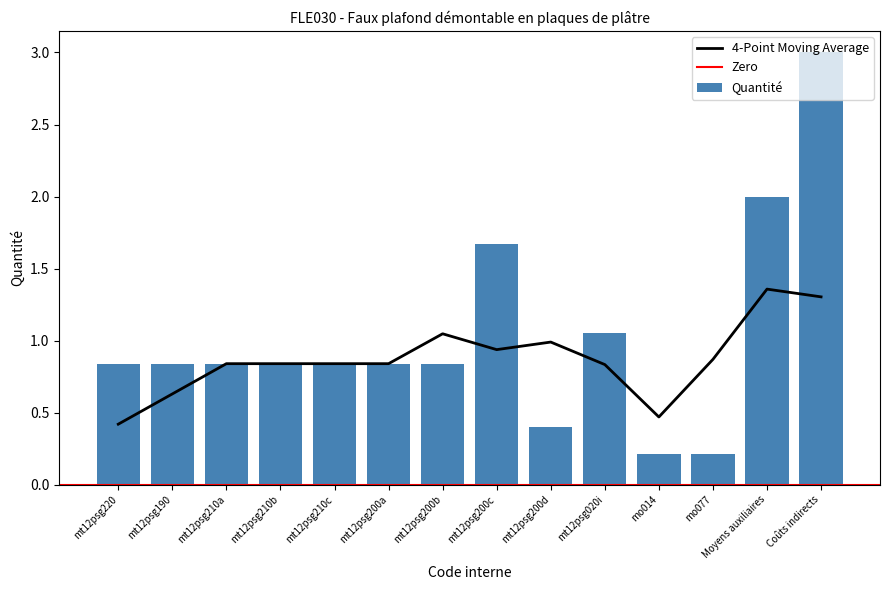

What is the sum of all values?

14.4